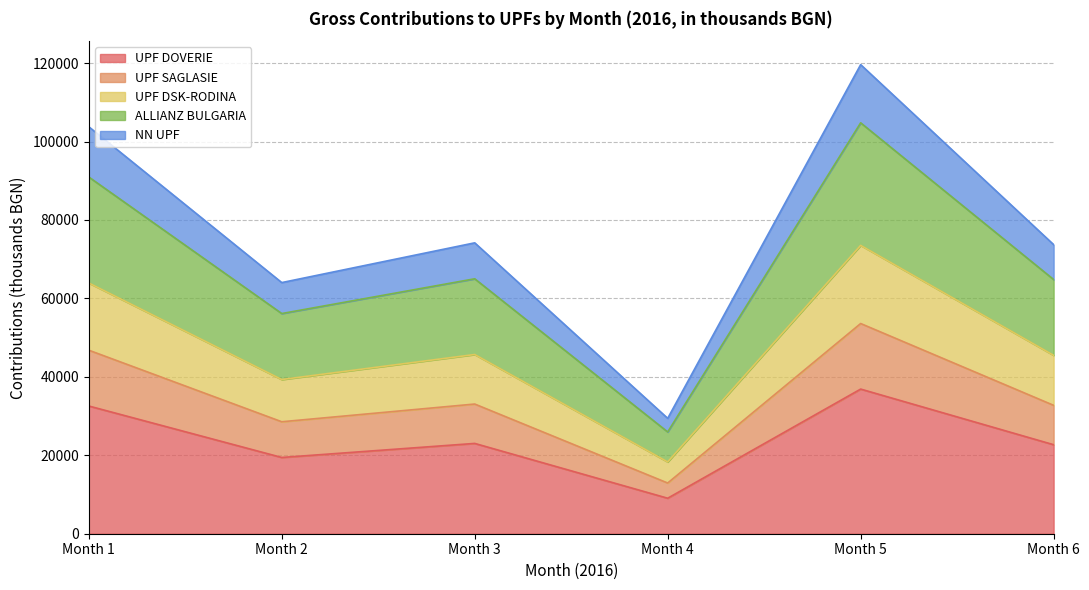

True or false: ALLIANZ BULGARIA and NN UPF cross at least once.

False